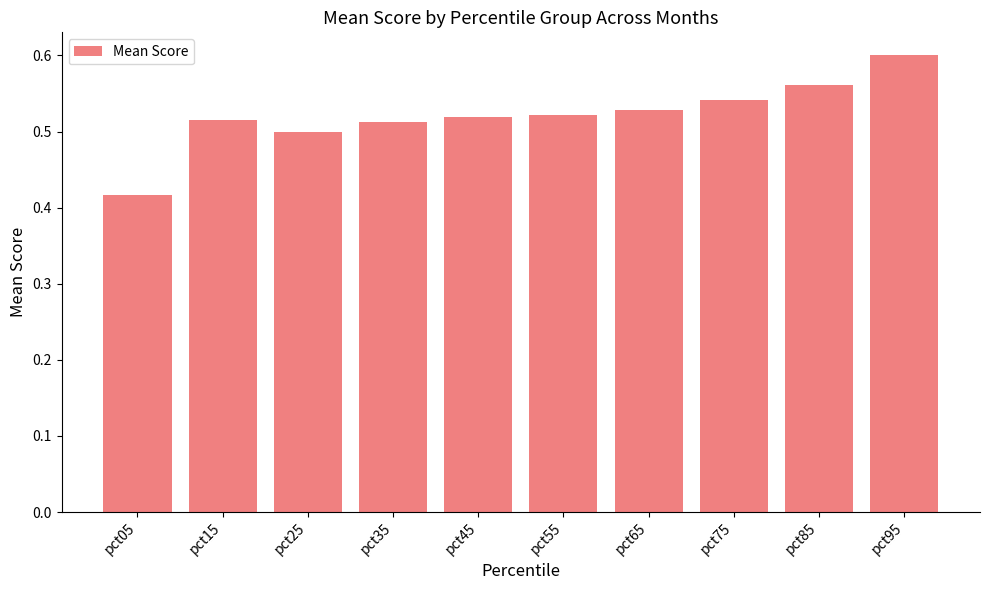

At which label is the value closest to 0?

pct05